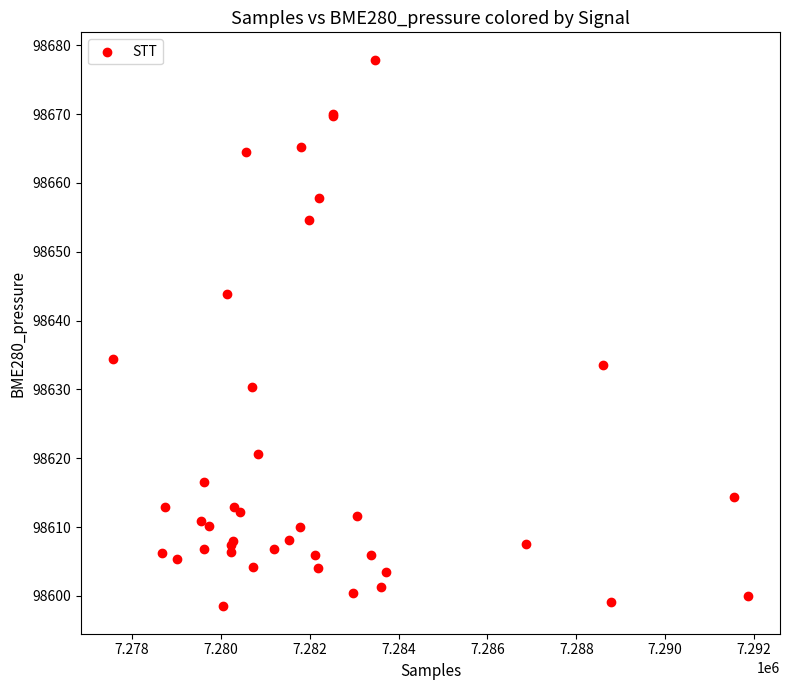

What Y value in the scatter plot is closest to 98638?

98634.4